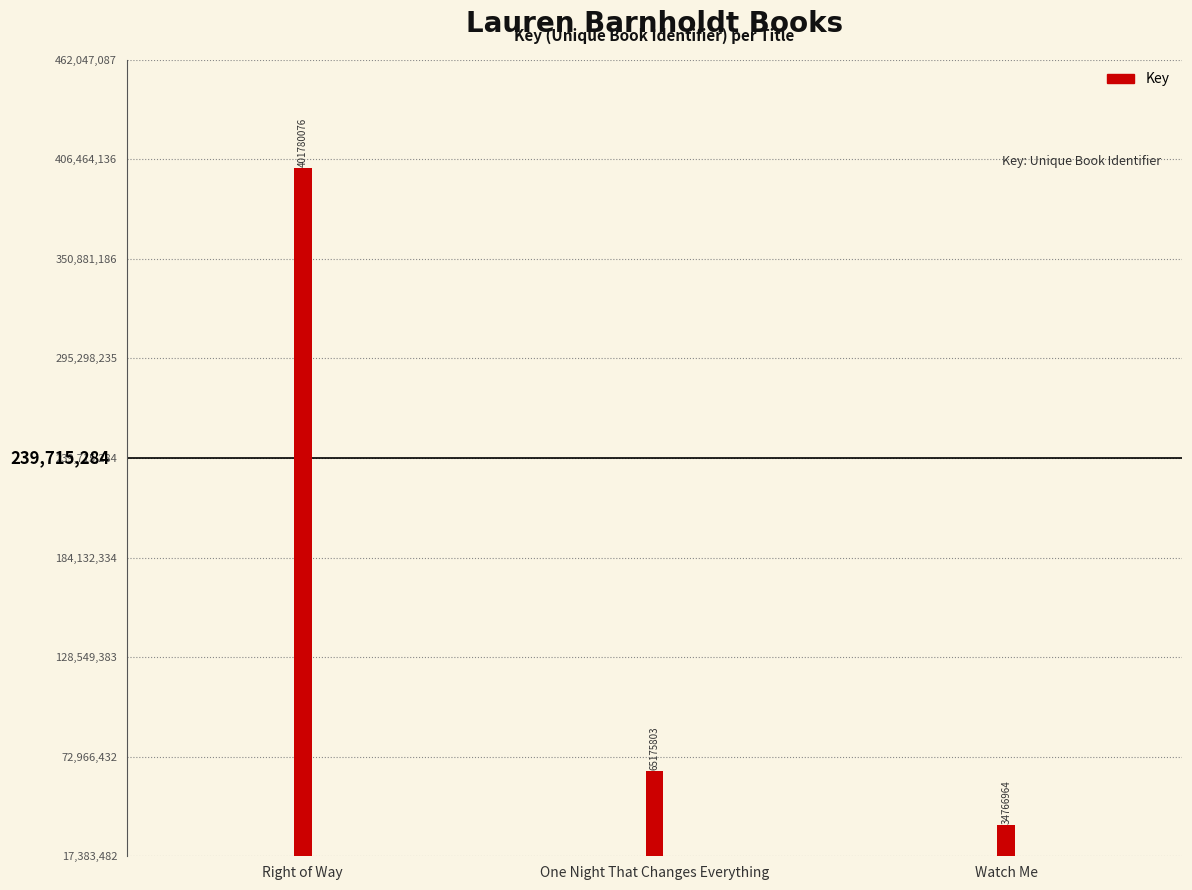

Read the value at One Night That Changes Everything.

65175803